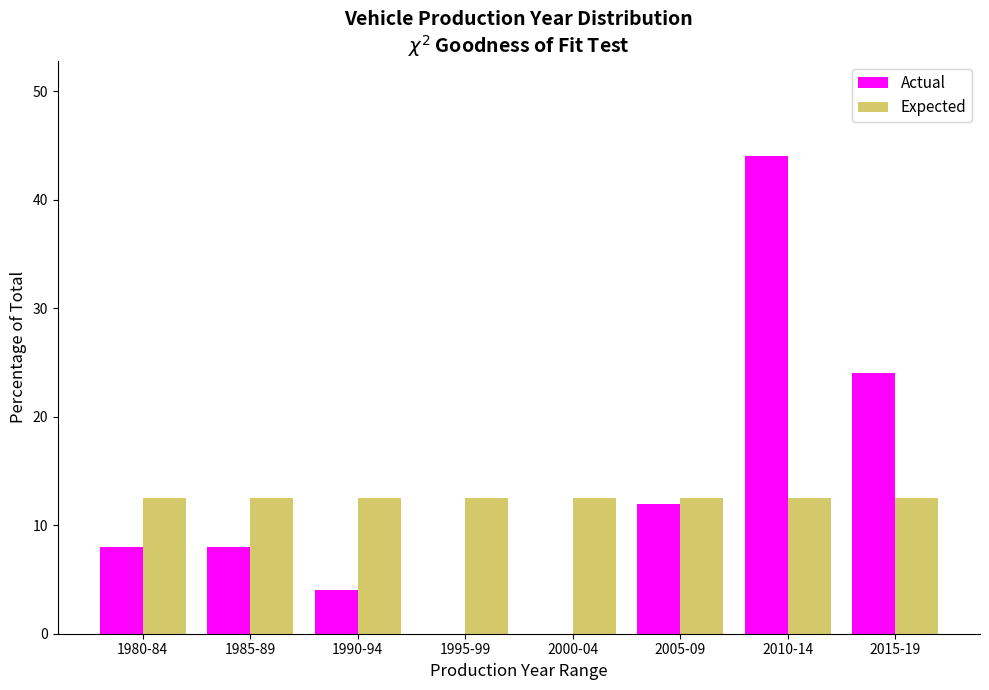

Reading left to right, list all the values displayed in this chart.

Actual: 1980-84=8.0	1985-89=8.0	1990-94=4.0	1995-99=0.0	2000-04=0.0	2005-09=12.0	2010-14=44.0	2015-19=24.0
Expected: 1980-84=12.5	1985-89=12.5	1990-94=12.5	1995-99=12.5	2000-04=12.5	2005-09=12.5	2010-14=12.5	2015-19=12.5